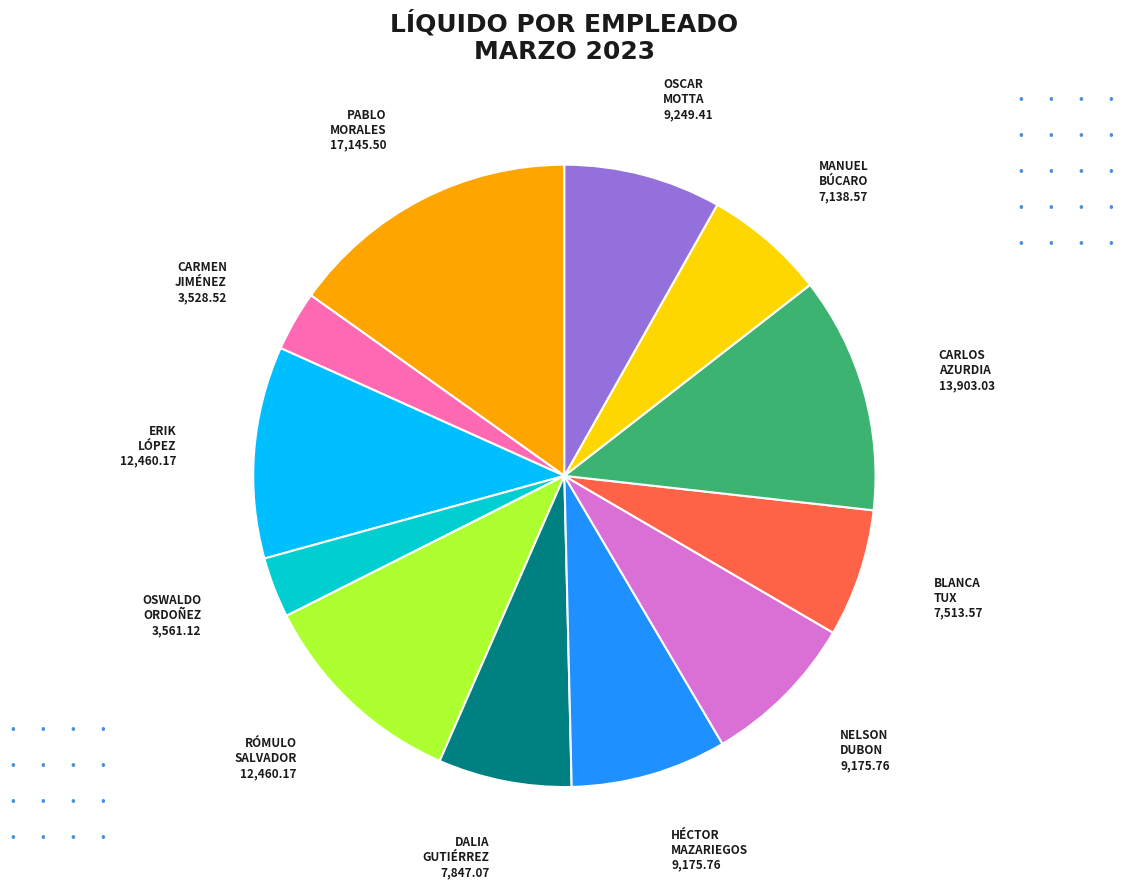

What is the largest slice in the pie chart?

PABLO MORALES